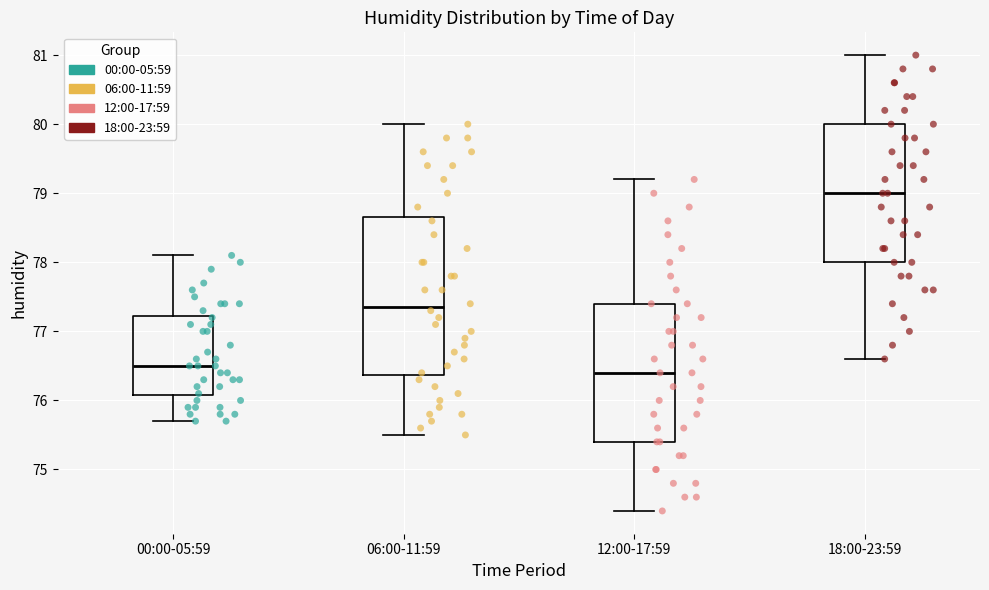

Where is the upper edge of the box for 00:00-05:59 on the y-axis? The values are not printed on the chart, so give them approximately, as read against the axis.

77.2